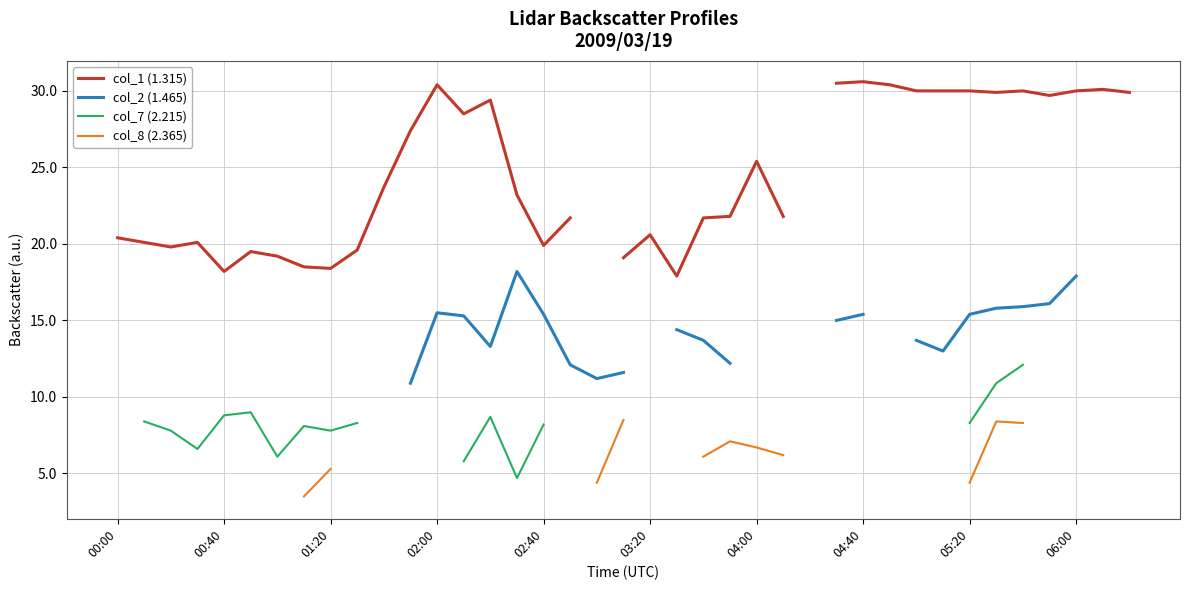

How many lines are shown in the chart?

4